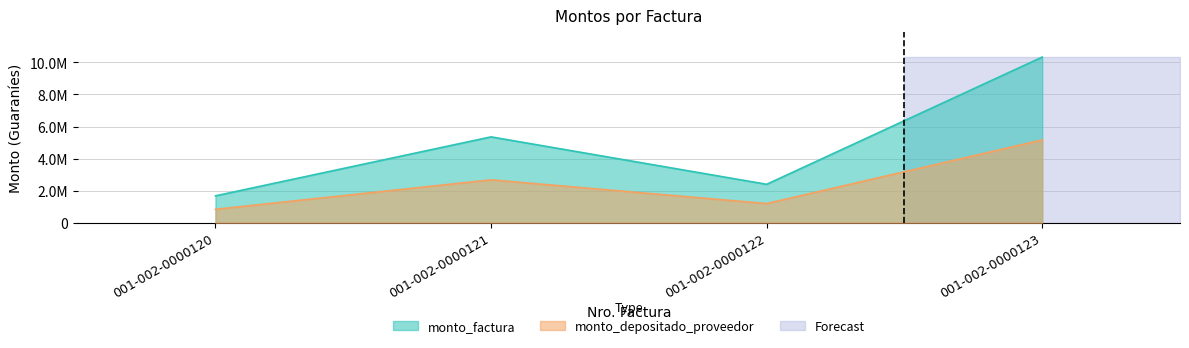

The value of monto_depositado_proveedor at 001-002-0000121 is 3886832. True or false?

False